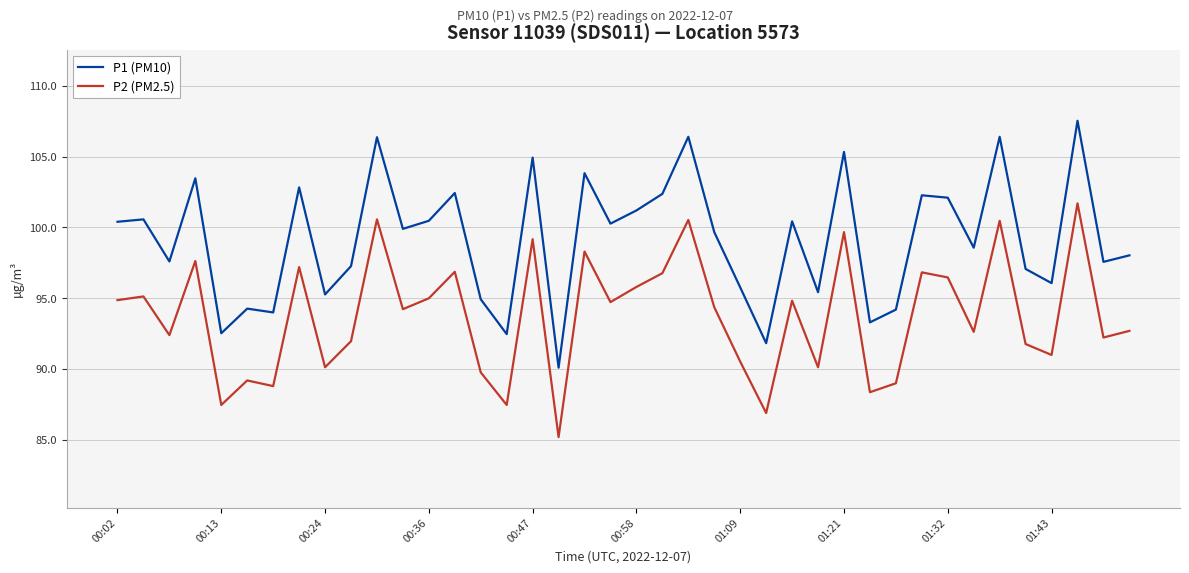

True or false: P2 (PM2.5) and P1 (PM10) cross at least once.

False